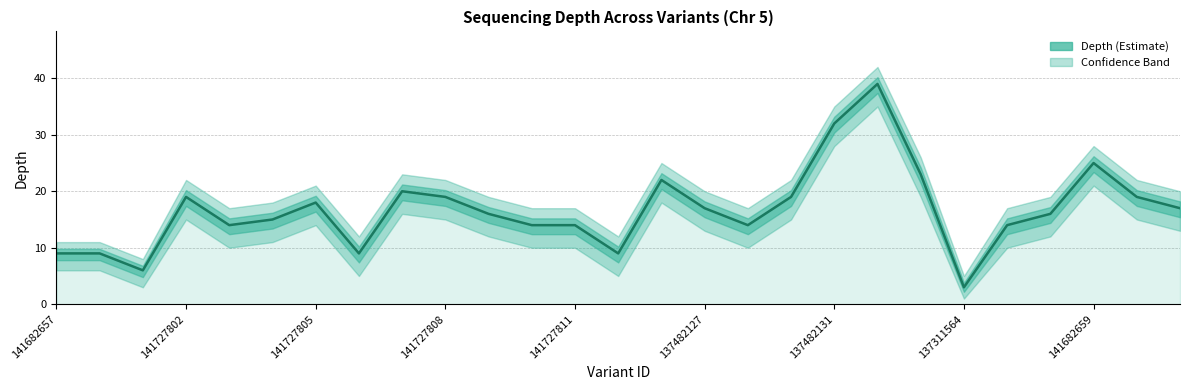

What is the smallest value displayed?

3